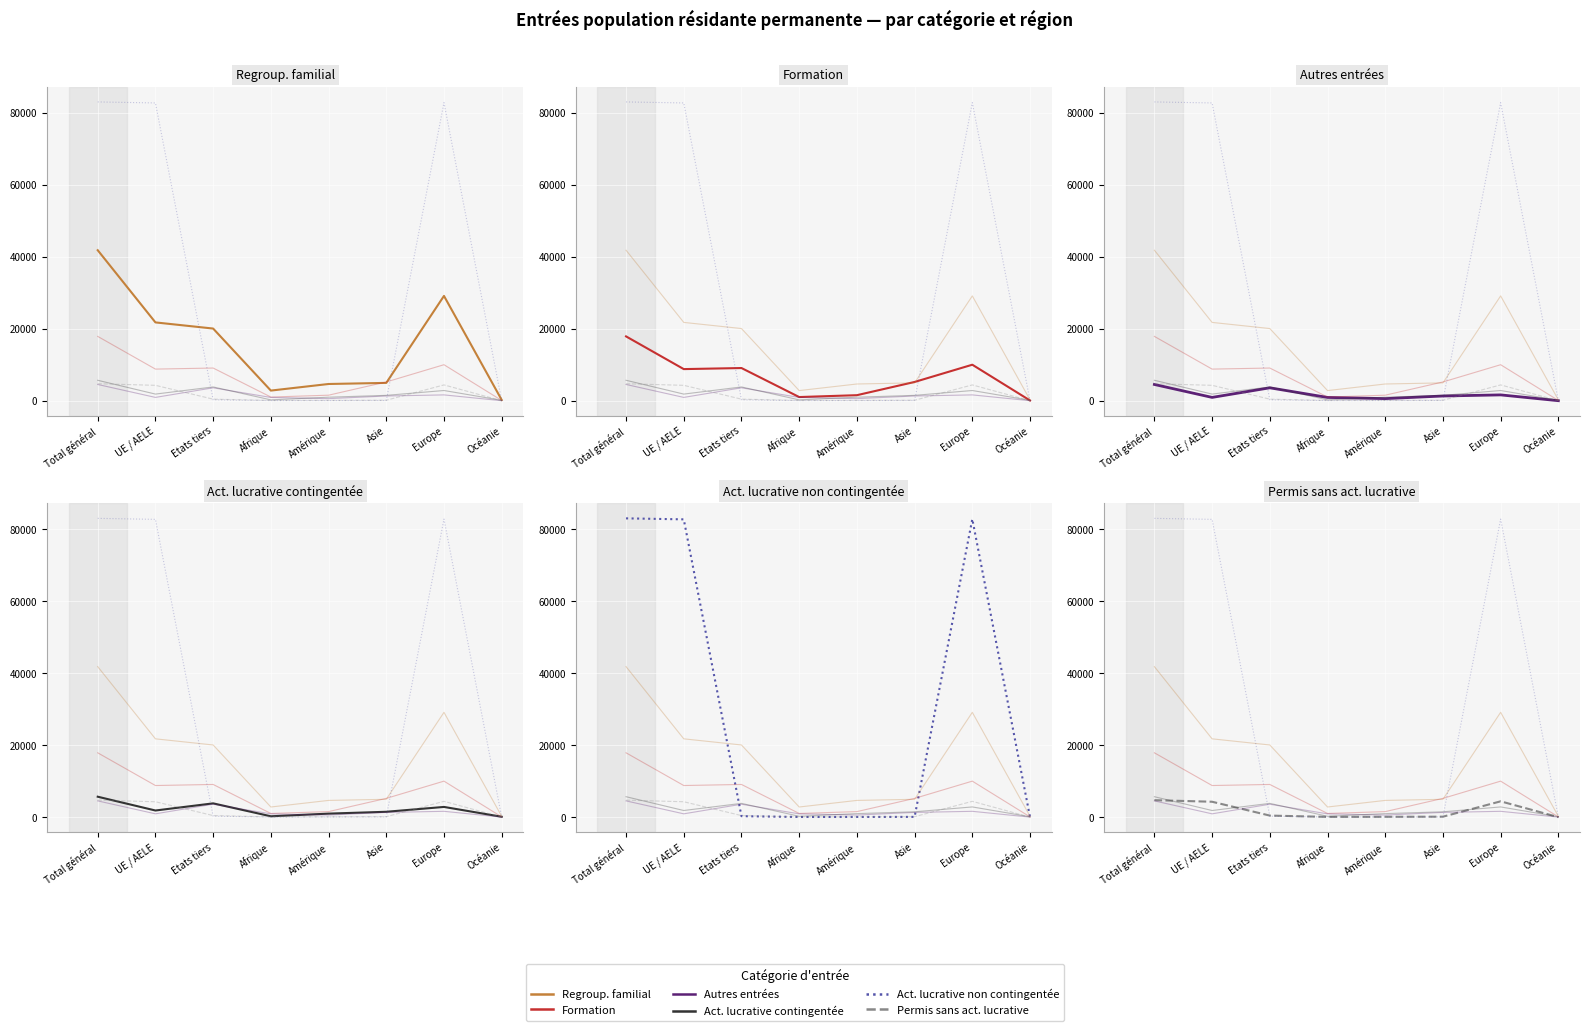

At which label does Act. lucrative contingentée first exceed 1851?

Total général